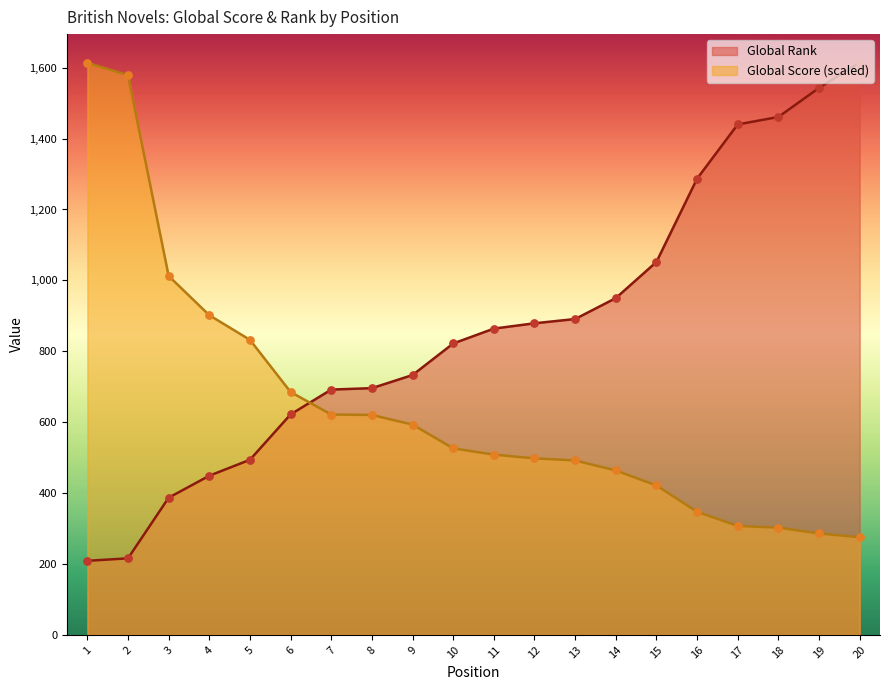

What are all the series names shown in the legend?

Global Rank, Global Score (scaled)